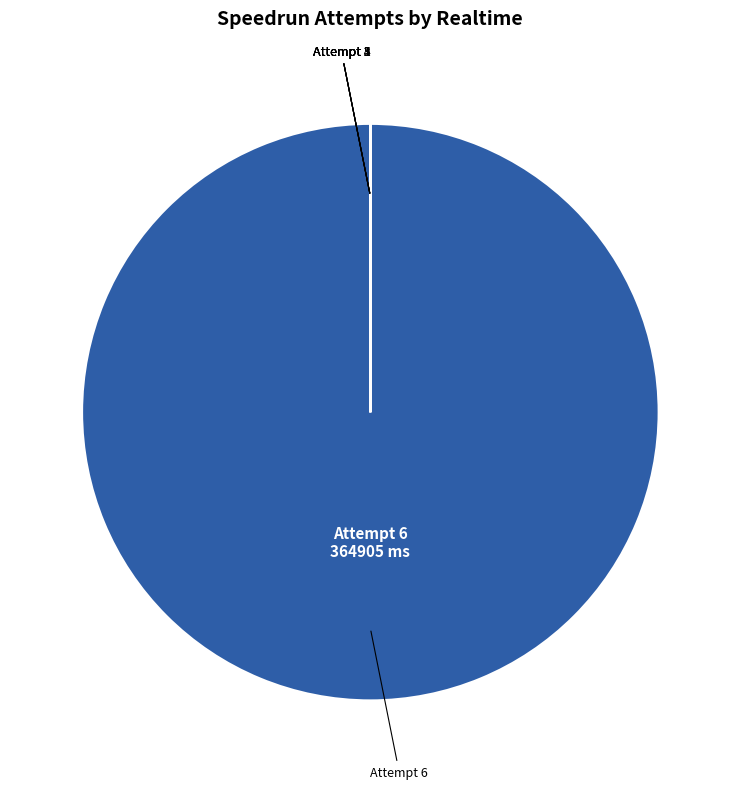

Does any single category account for the majority?

Yes